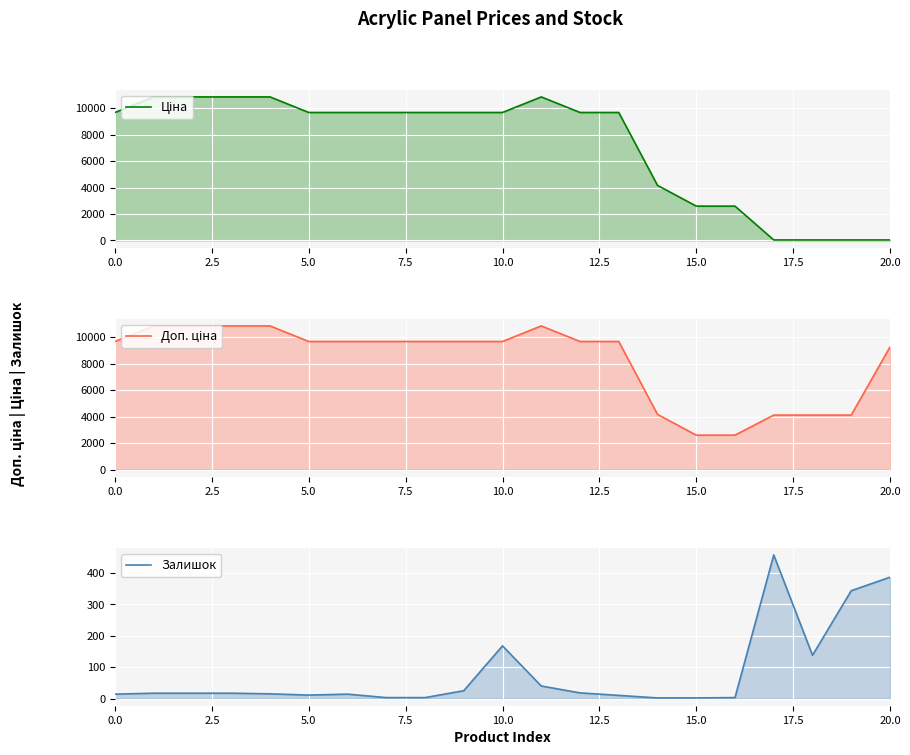

Is it true that Залишок equals 145.2 at 17?

False